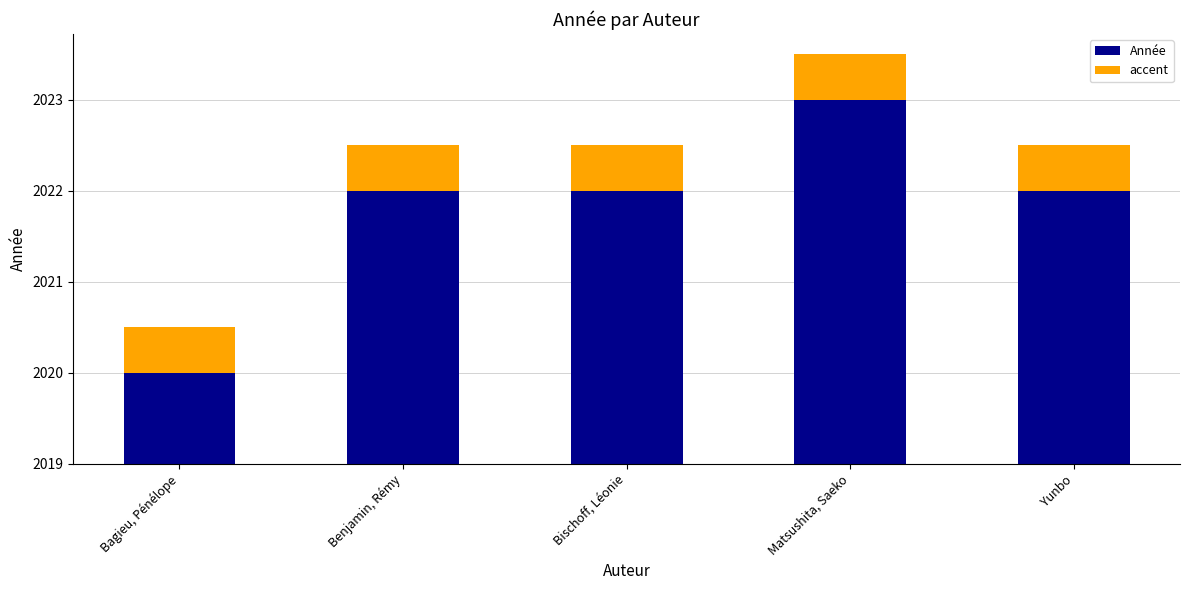

At which label is Année closest to 2?

Bagieu, Pénélope